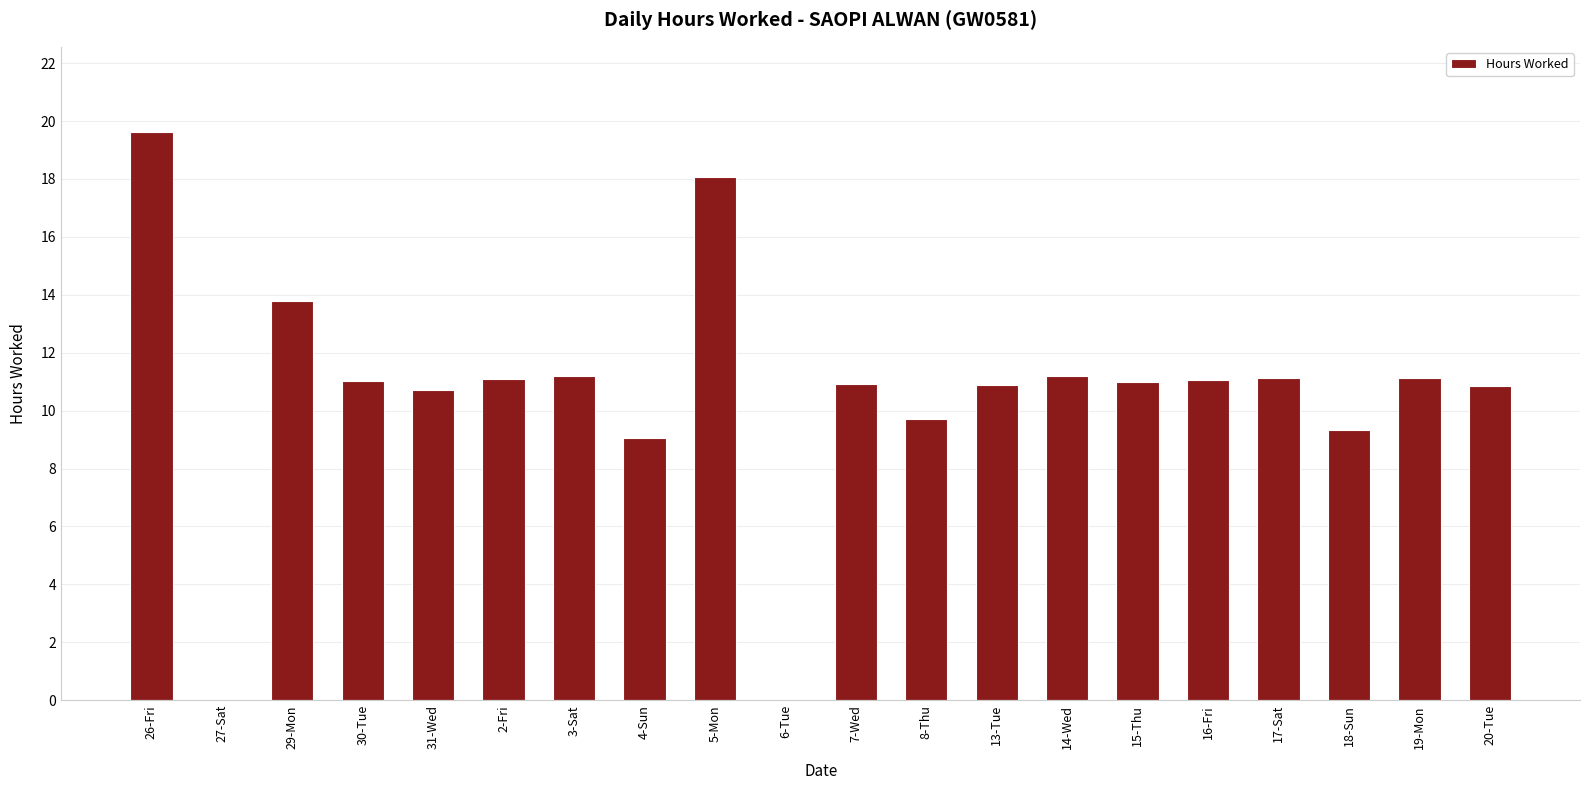

True or false: the data shows 11.1 at 19-Mon.

True